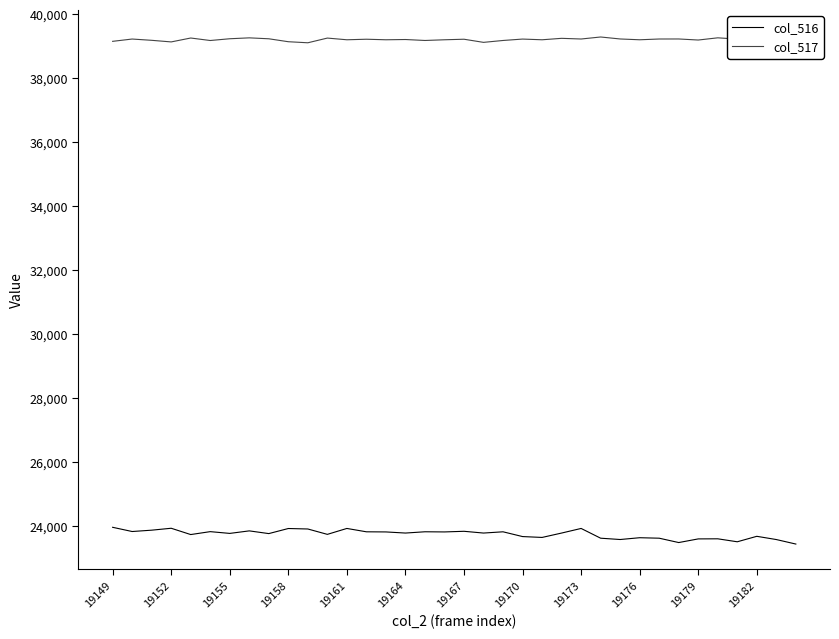

What position from the left is 13?

14